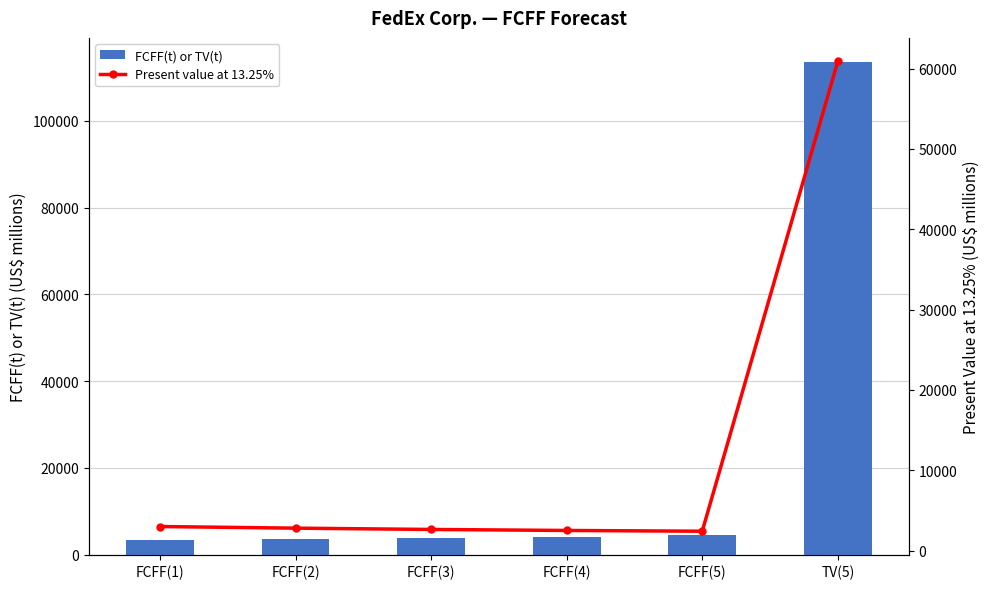

How many values in the FCFF(t) or TV(t) series are below 4119?

3